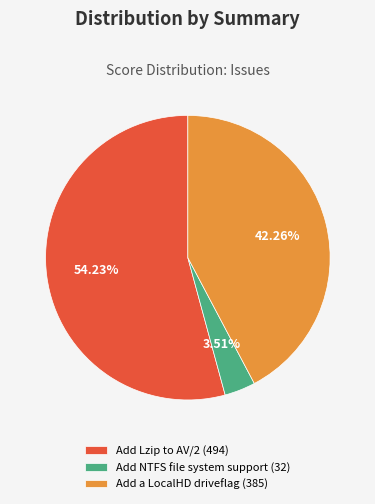

What percentage is the Add a LocalHD driveflag slice, to the nearest percent?

42%